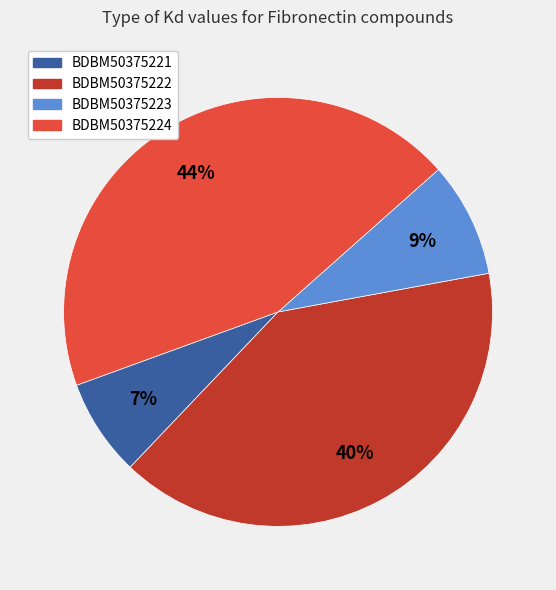

Between BDBM50375224 and BDBM50375222, which is larger?

BDBM50375224